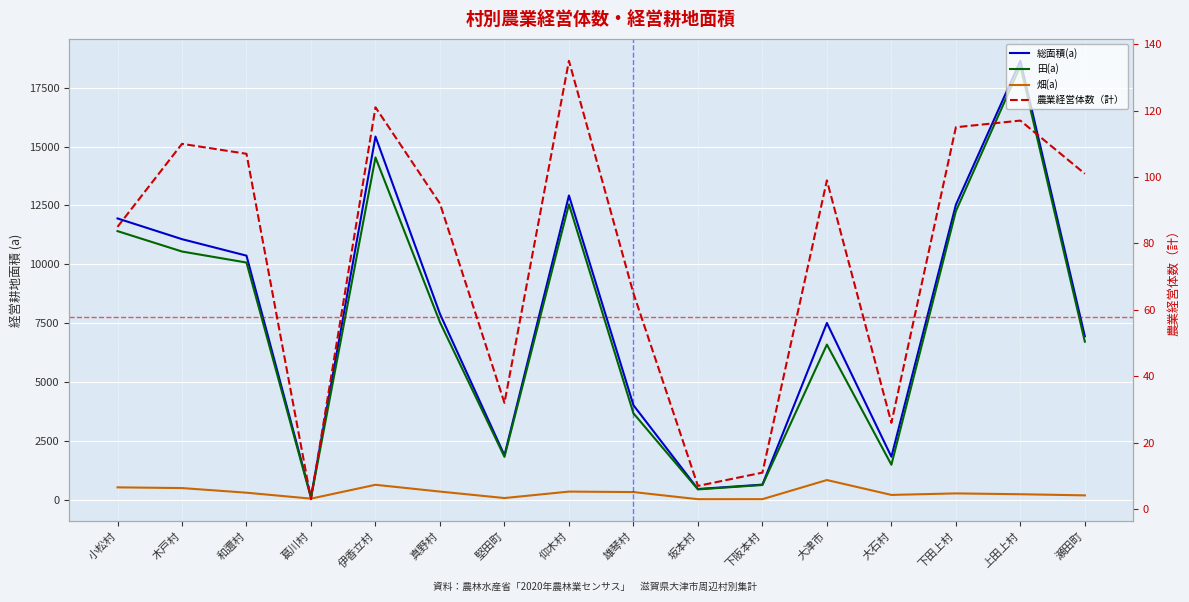

The value of 総面積(a) at 伊香立村 is 10709. True or false?

False